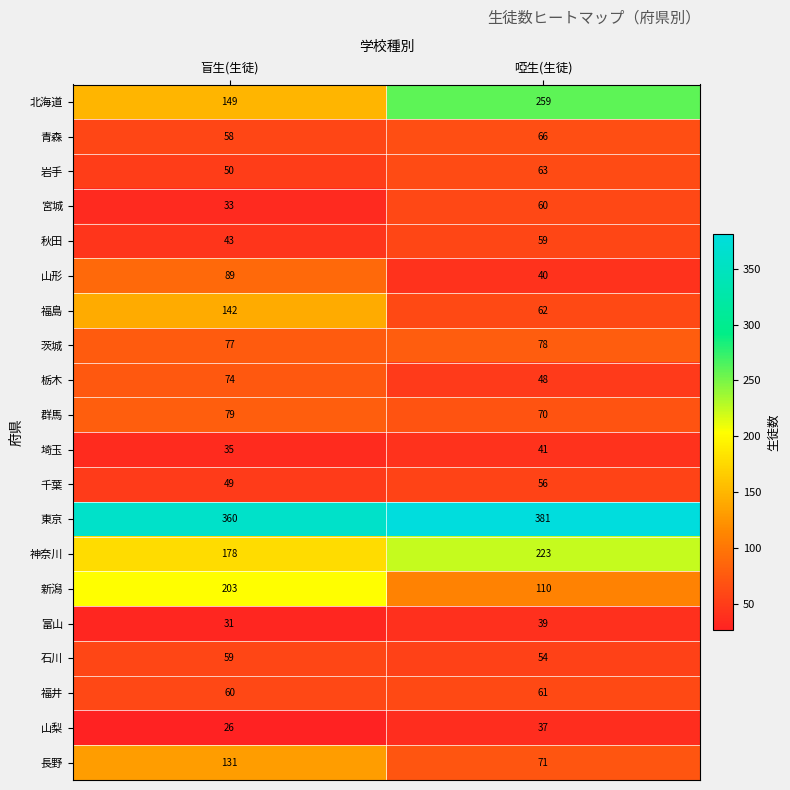

Rank the categories by 新潟 value from lowest to highest.

啞生(生徒), 盲生(生徒)